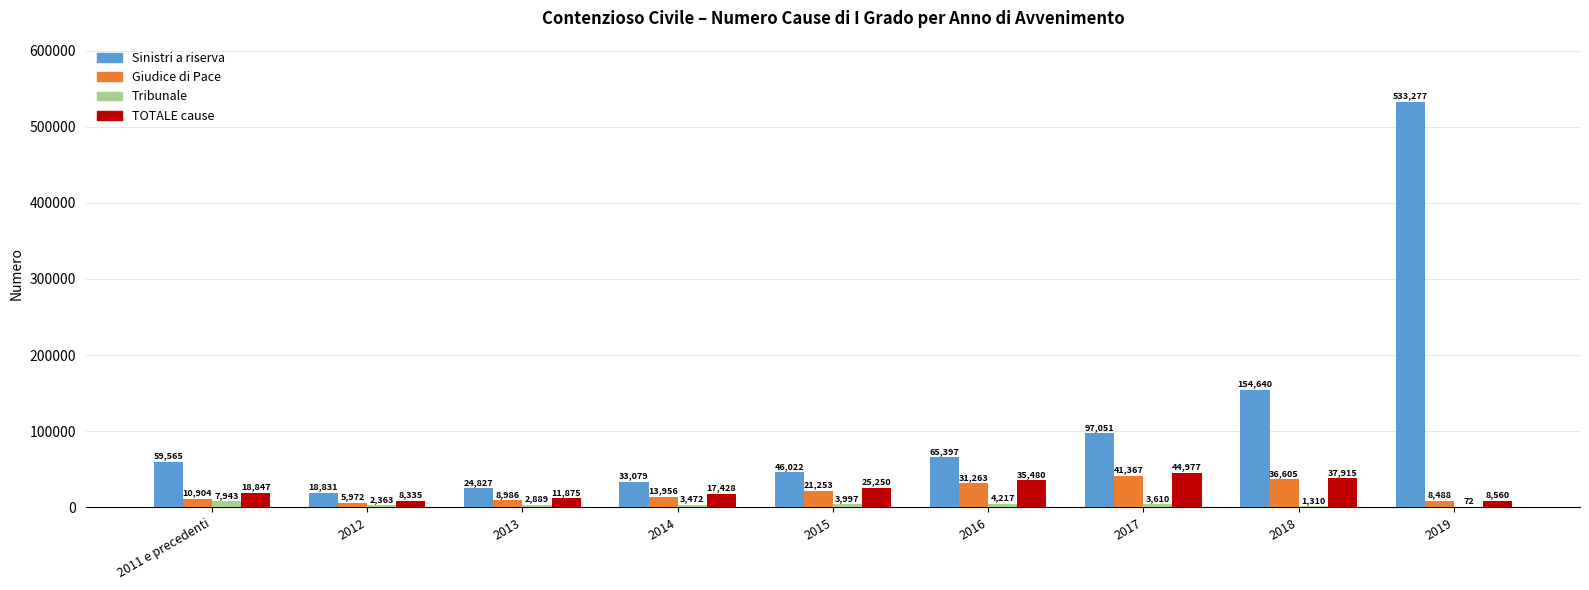

The value of Sinistri a riserva at 2014 is 33079. True or false?

True